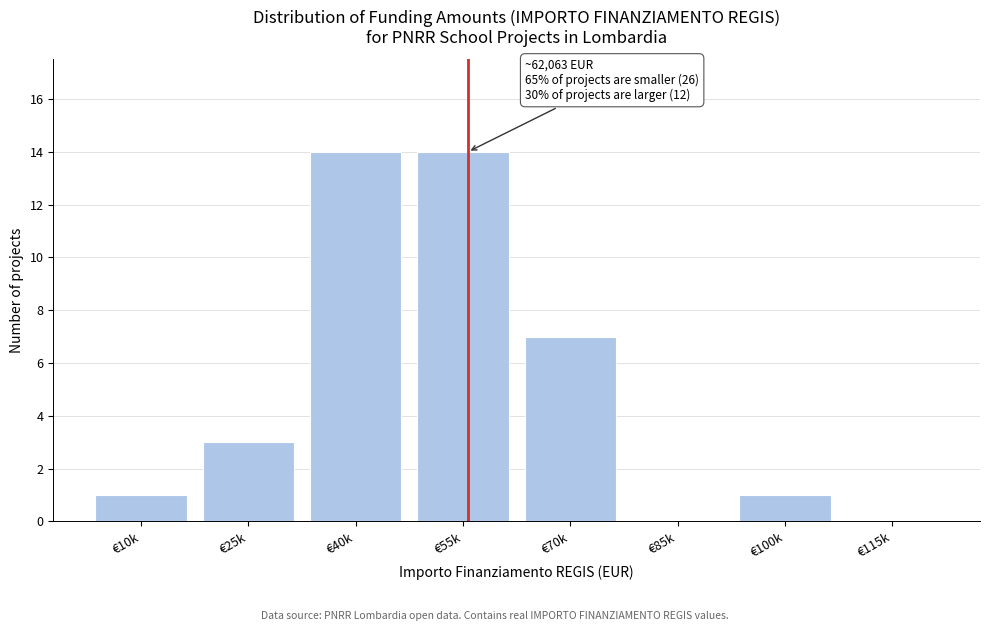

Reading left to right, transcribe all the data shown in this chart.

€10k=1	€25k=3	€40k=14	€55k=14	€70k=7	€85k=0	€100k=1	€115k=0